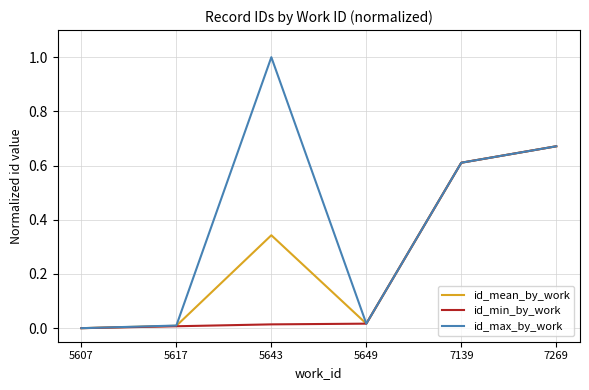

At which category is the sum across all series the highest?

7269